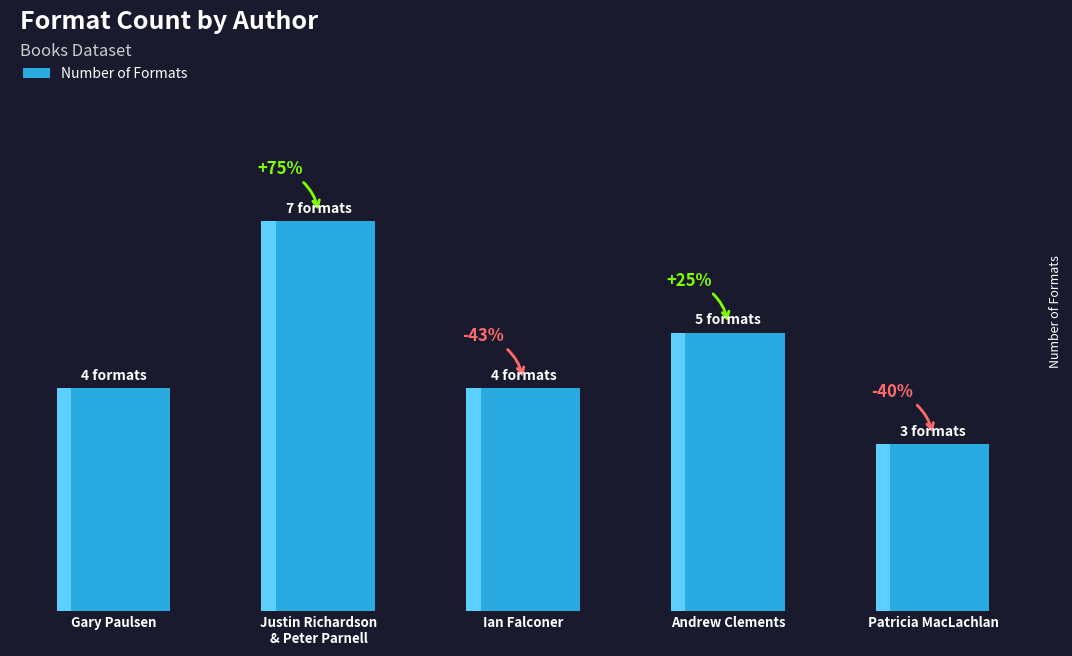

List the labels in order of value, largest first.

Justin Richardson
& Peter Parnell, Andrew Clements, Gary Paulsen, Ian Falconer, Patricia MacLachlan